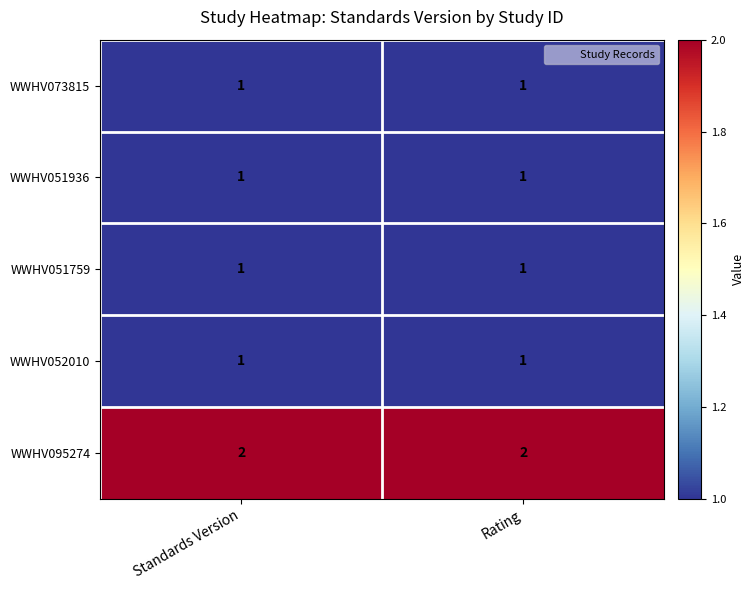

The value of WWHV051759 at Rating is 1. True or false?

True